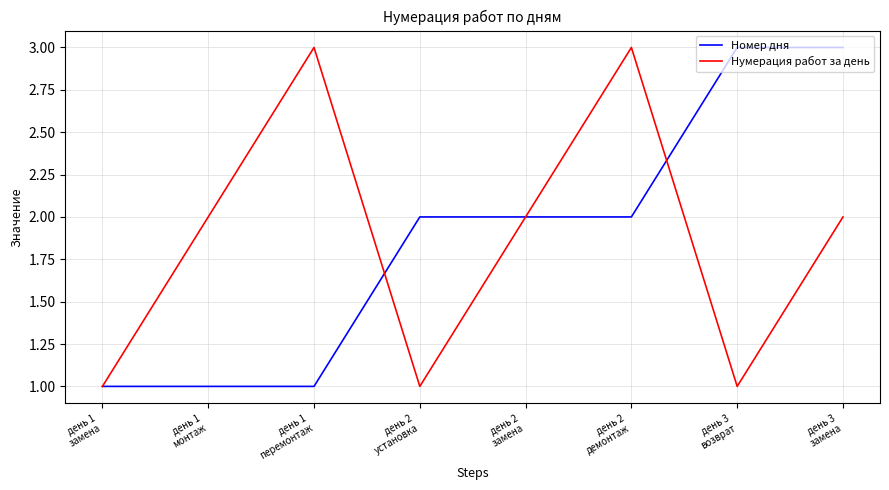

What is the greatest value displayed?

3